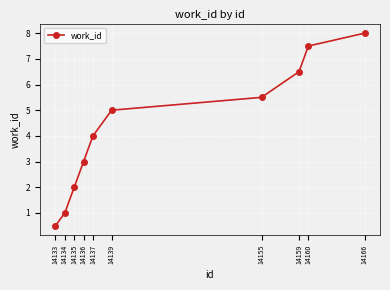

The chart shows a value of 0.8 at 14137. True or false?

False